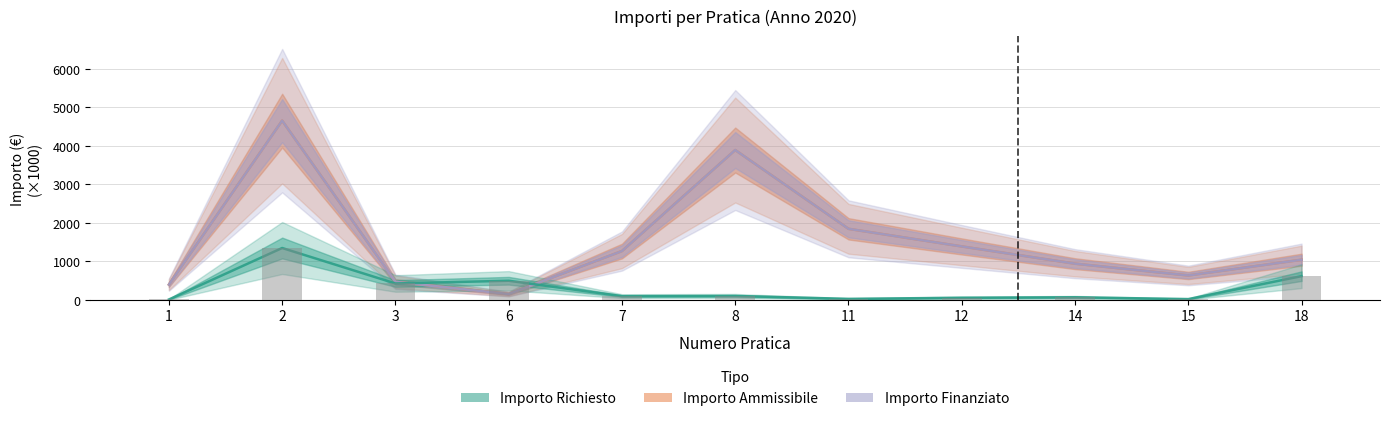

What is the sum of the Importo Finanziato values at 8 and 12?

5285.5